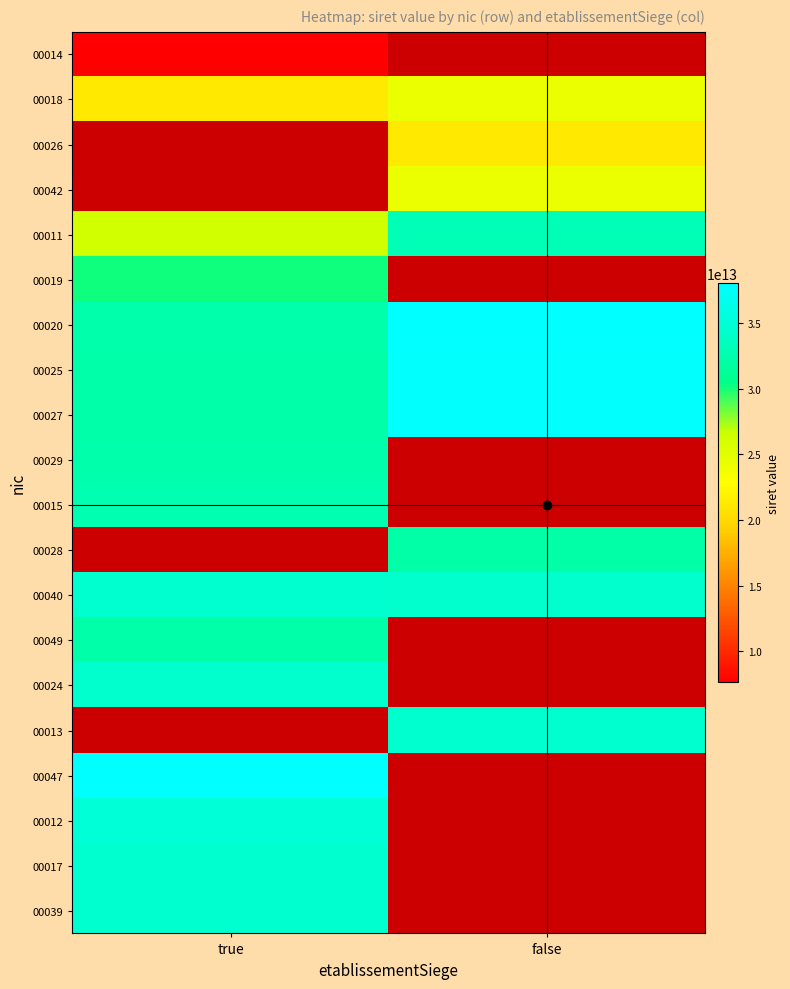

The 00012 series shows 35032574200012.0 at true. True or false?

True